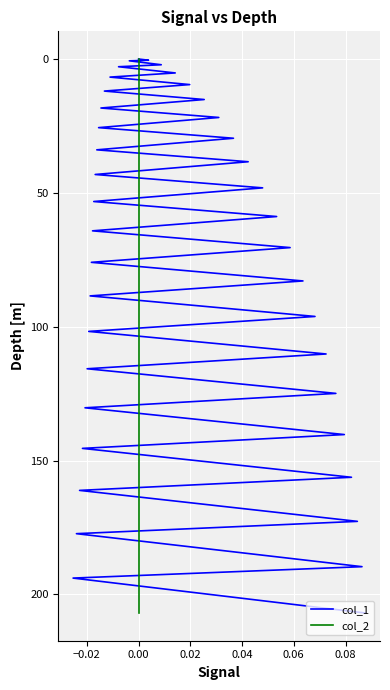

Does the chart display data point markers on the line(s)?

No